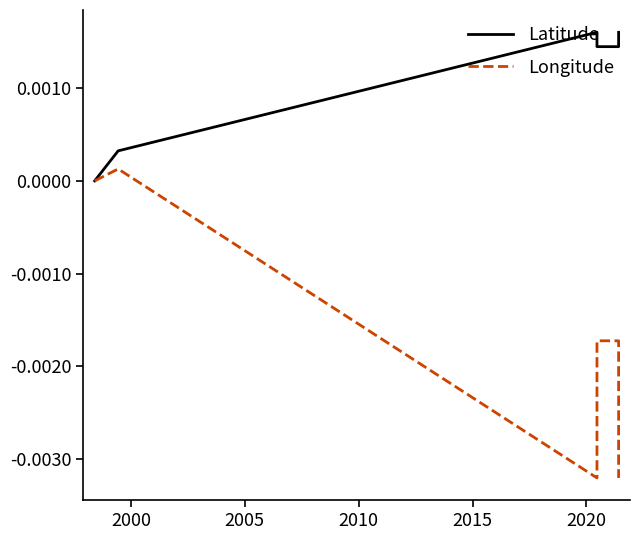

At which category is the sum across all series the highest?

2000